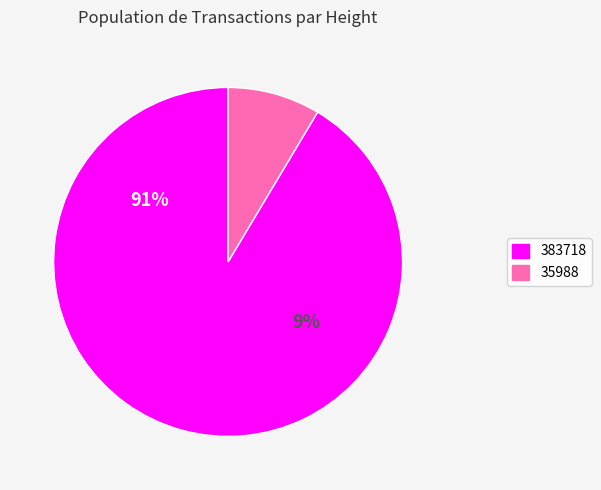

To the nearest percent, what is the difference between the 383718 and 35988 slice percentages?

83%